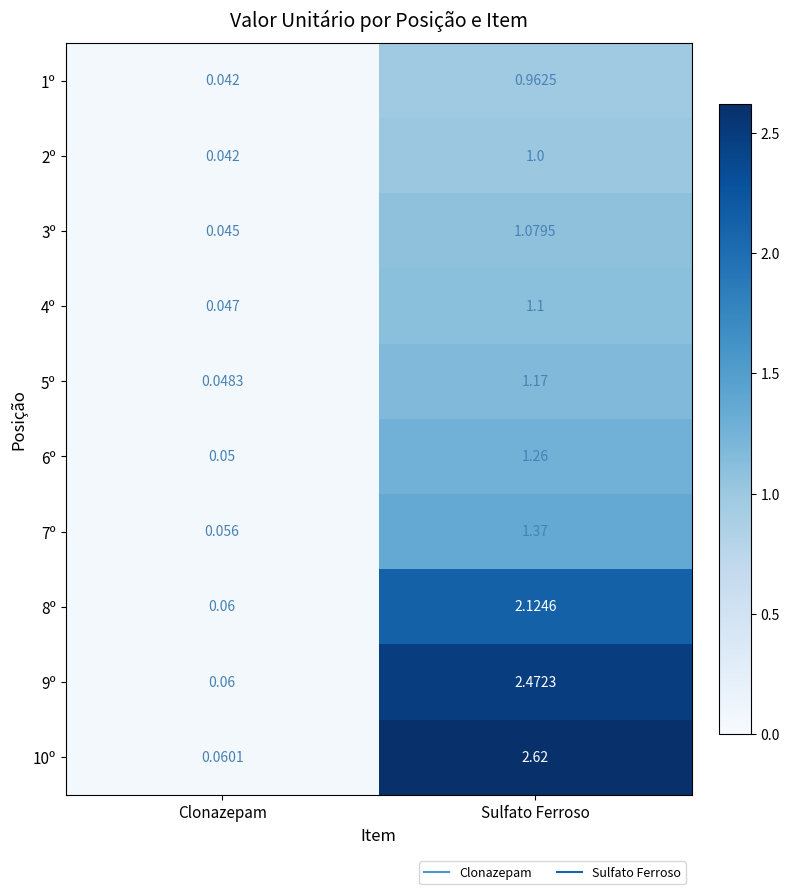

What is the difference between the highest and lowest values at Sulfato Ferroso?

1.7